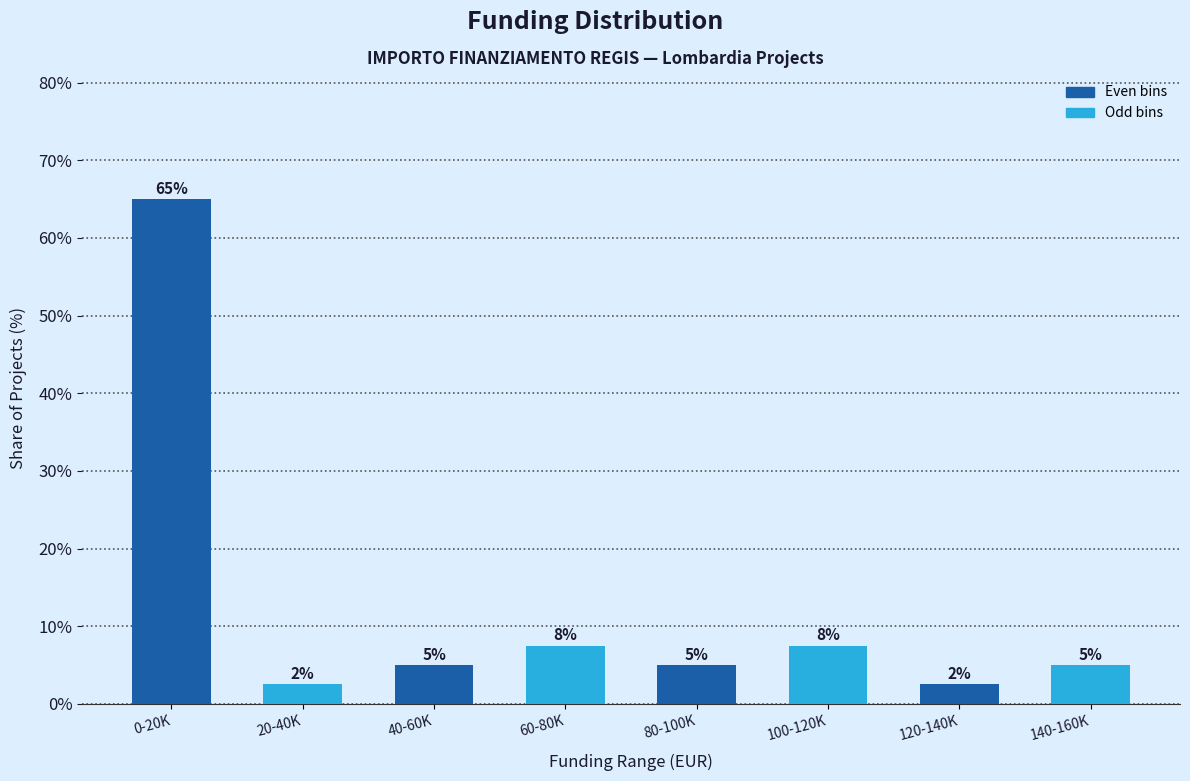

At which category does the chart reach its peak across all series?

0-20K